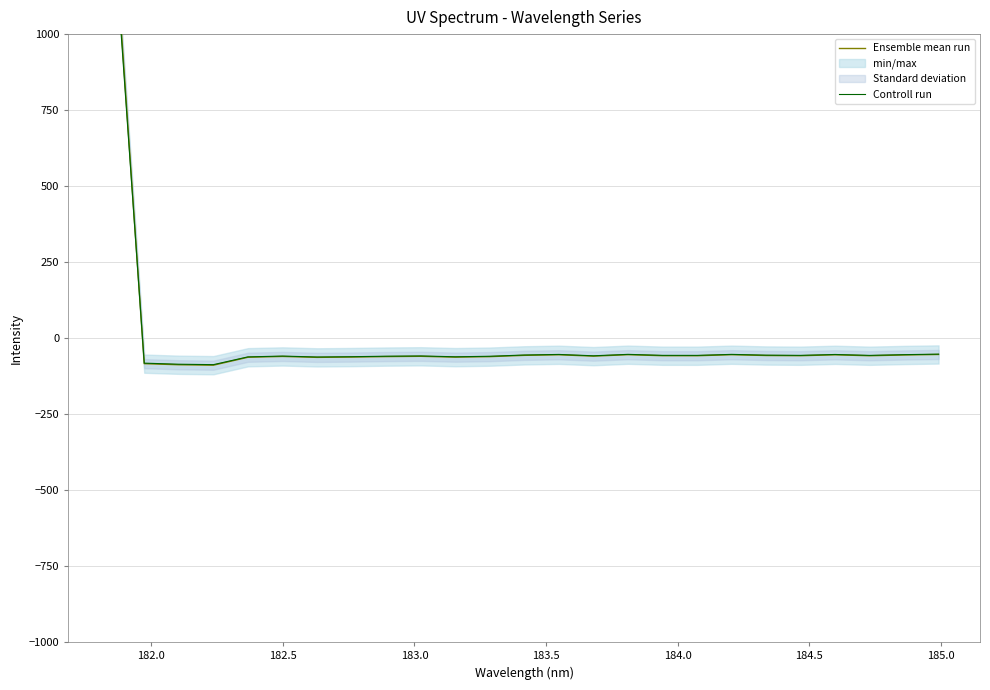

How many intersections are there between Controll run and Ensemble mean run?

1